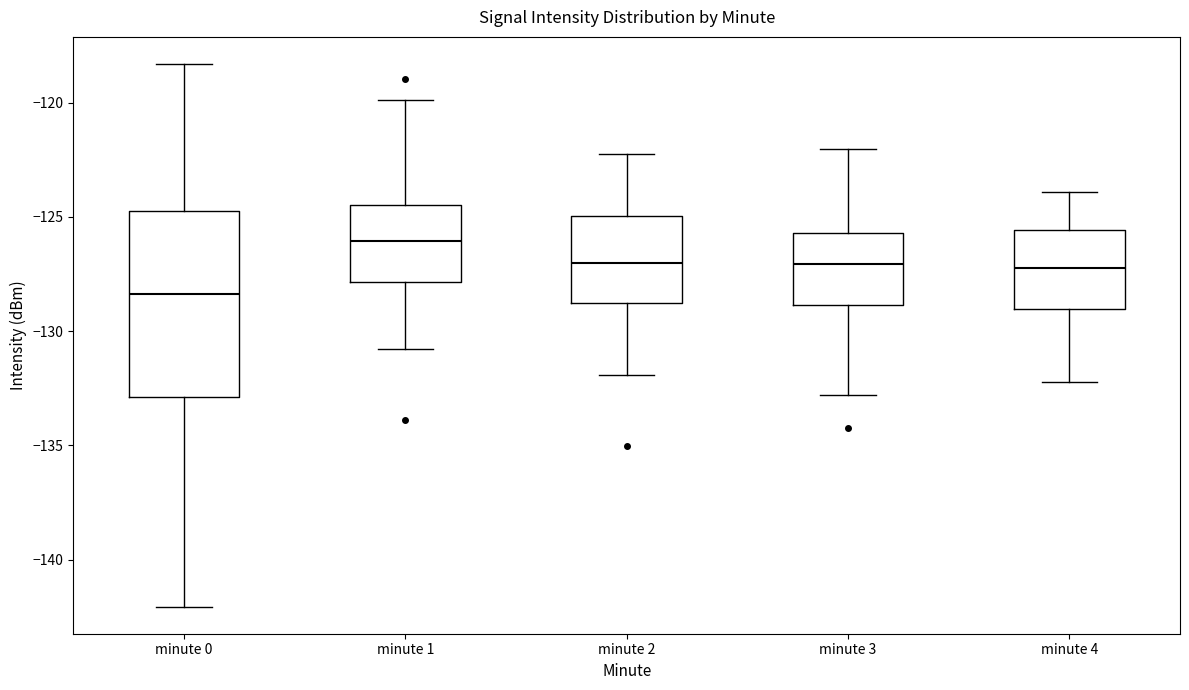

Which box has the highest median line?

minute 1